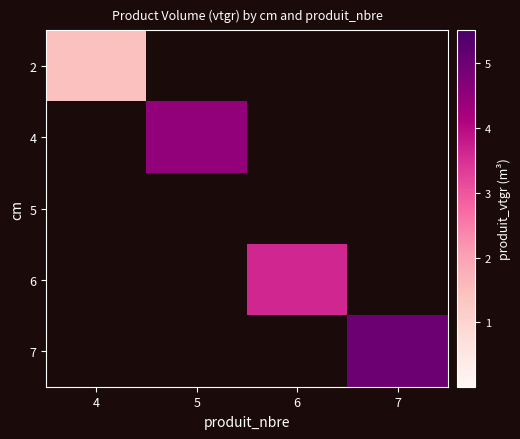

Reading left to right, list all the values displayed in this chart.

2: 4=1.5	5=0.0	6=0.0	7=0.0
4: 4=0.0	5=4.5	6=0.0	7=0.0
5: 4=0.0	5=0.0	6=0.0	7=0.0
6: 4=0.0	5=0.0	6=3.6	7=0.0
7: 4=0.0	5=0.0	6=0.0	7=5.0